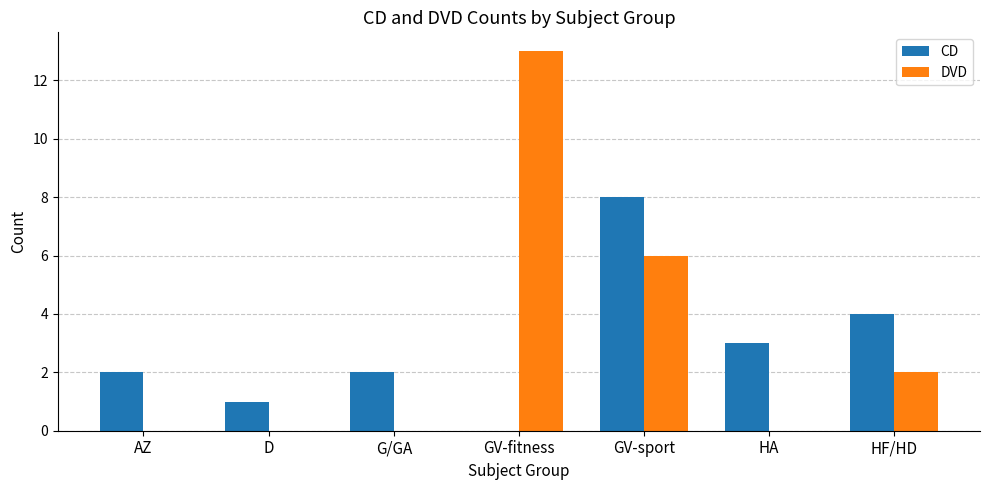

The DVD series shows 13 at GV-fitness. True or false?

True